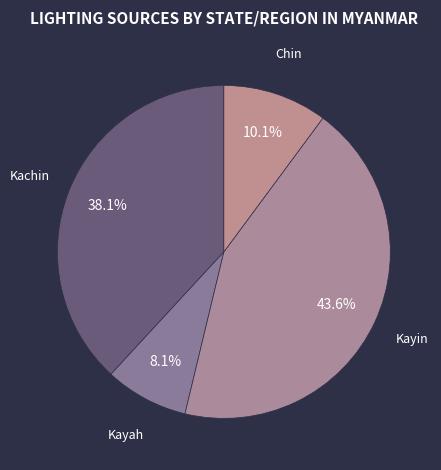

Is Chin the majority of the pie?

No